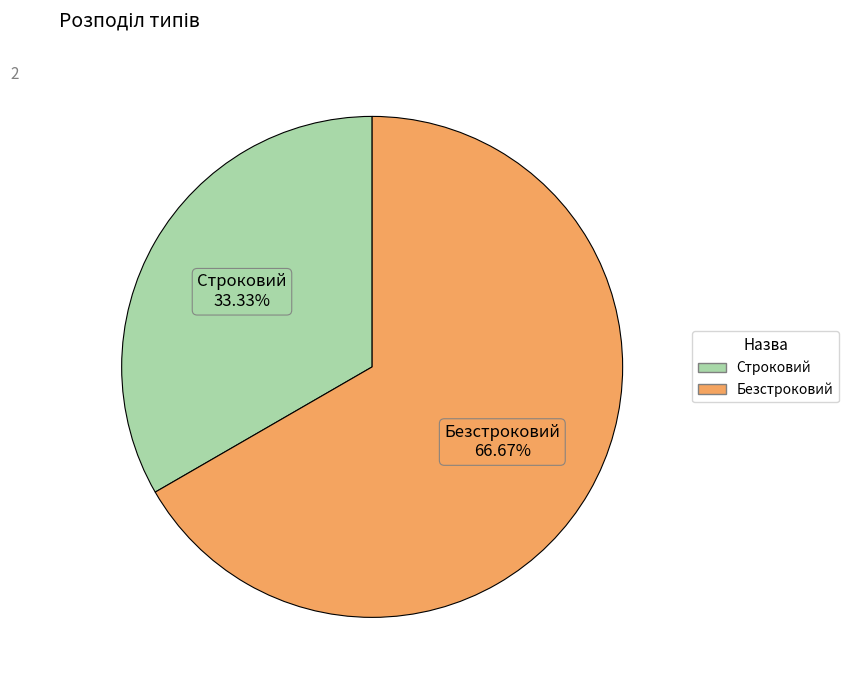

What percentage is the Безстроковий slice, to the nearest percent?

67%